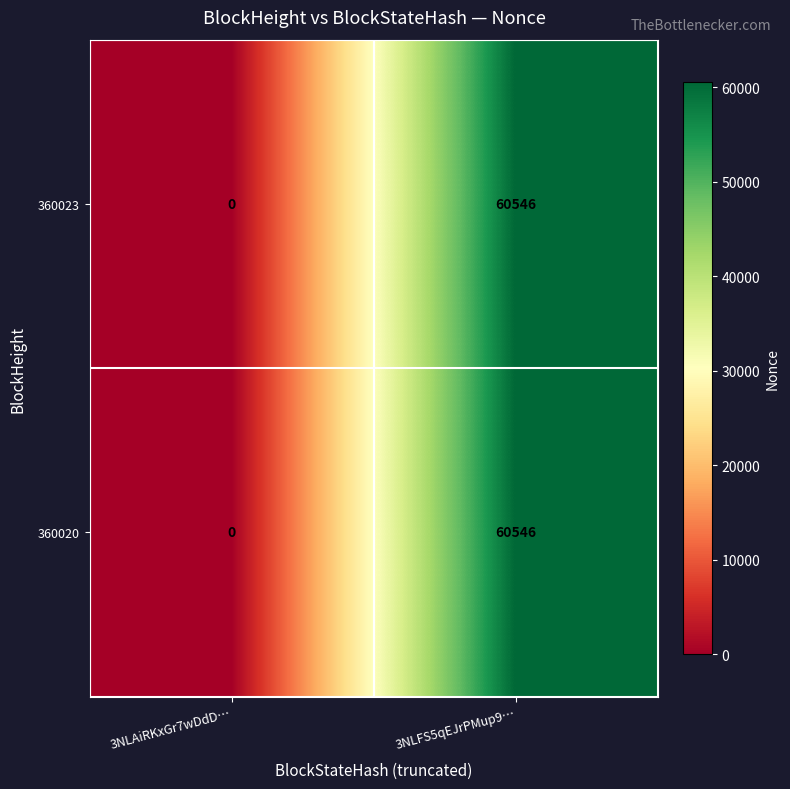

Is it true that 360023 equals 60546 at 3NLFS5qEJrPMup9…?

True